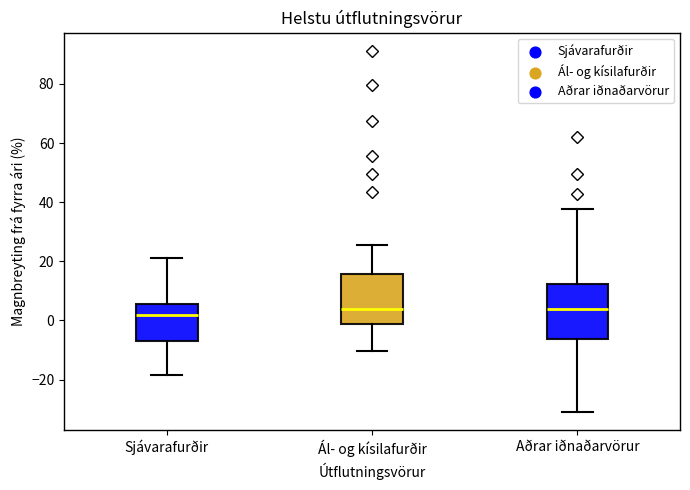

Where is the upper edge of the box for Ál- og kísilafurðir on the y-axis? The values are not printed on the chart, so give them approximately, as read against the axis.

16